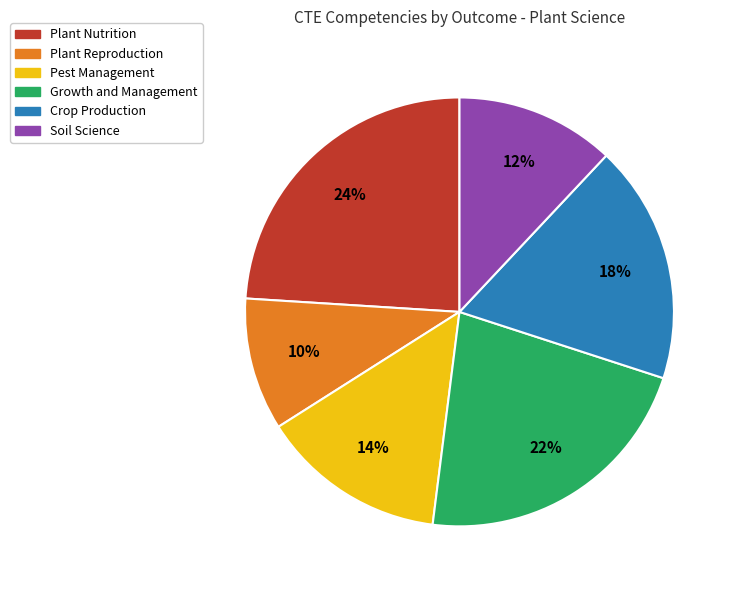

Which category has the smallest portion of the pie?

Plant Reproduction